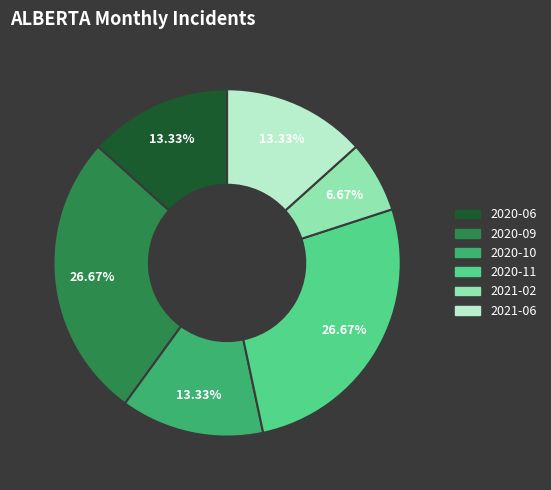

True or false: 2020-06 accounts for 13% of the total.

True